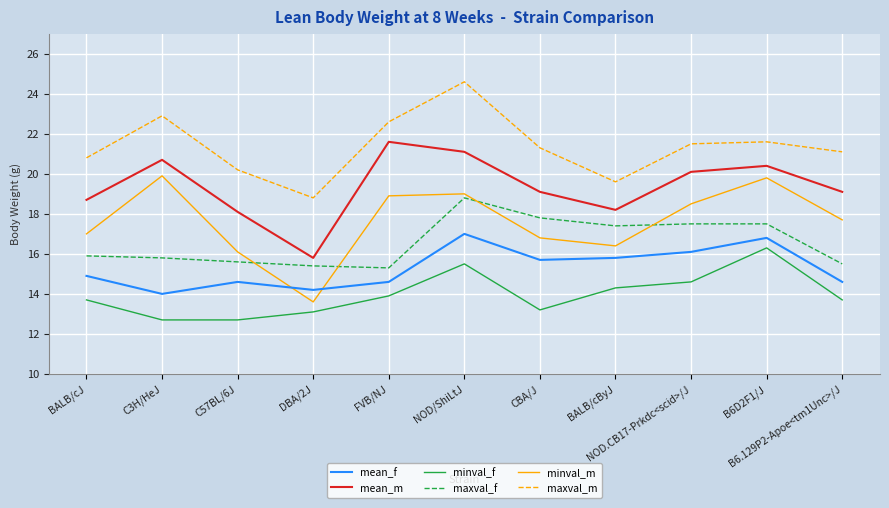

Which category has the highest value in the mean_m series?

FVB/NJ